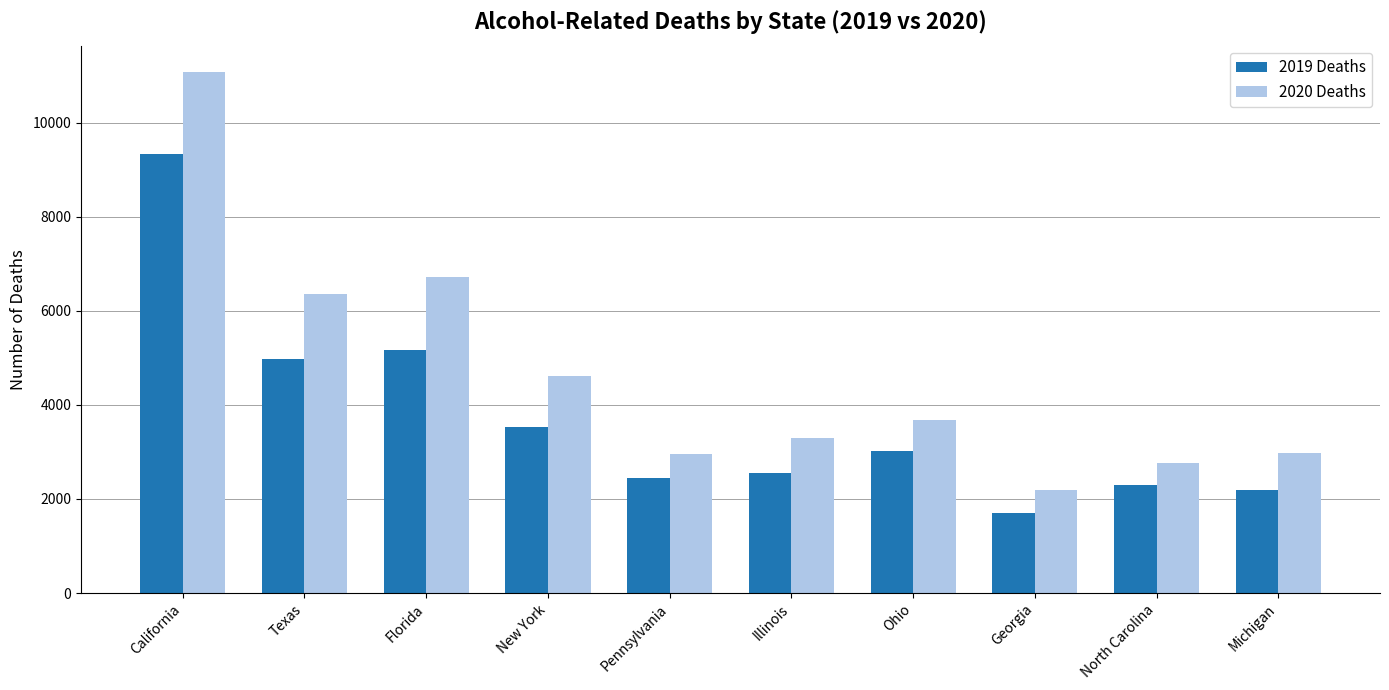

What are all the series names shown in the legend?

2019 Deaths, 2020 Deaths